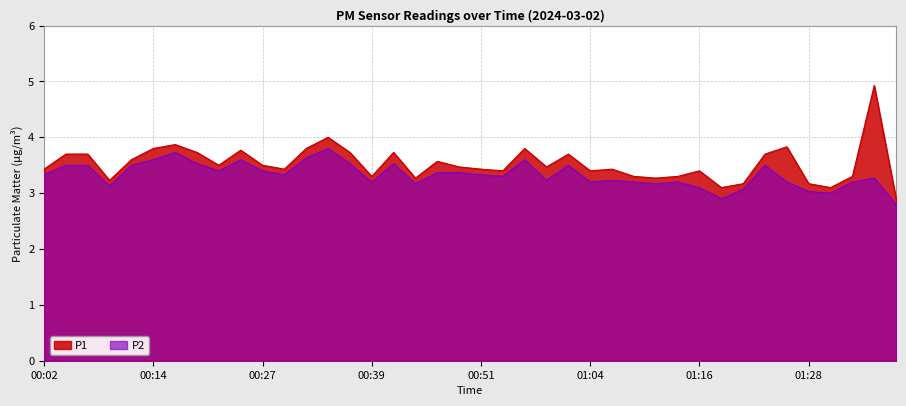

In P2, how many points are higher than both neighbors (excluding endpoints)?

10